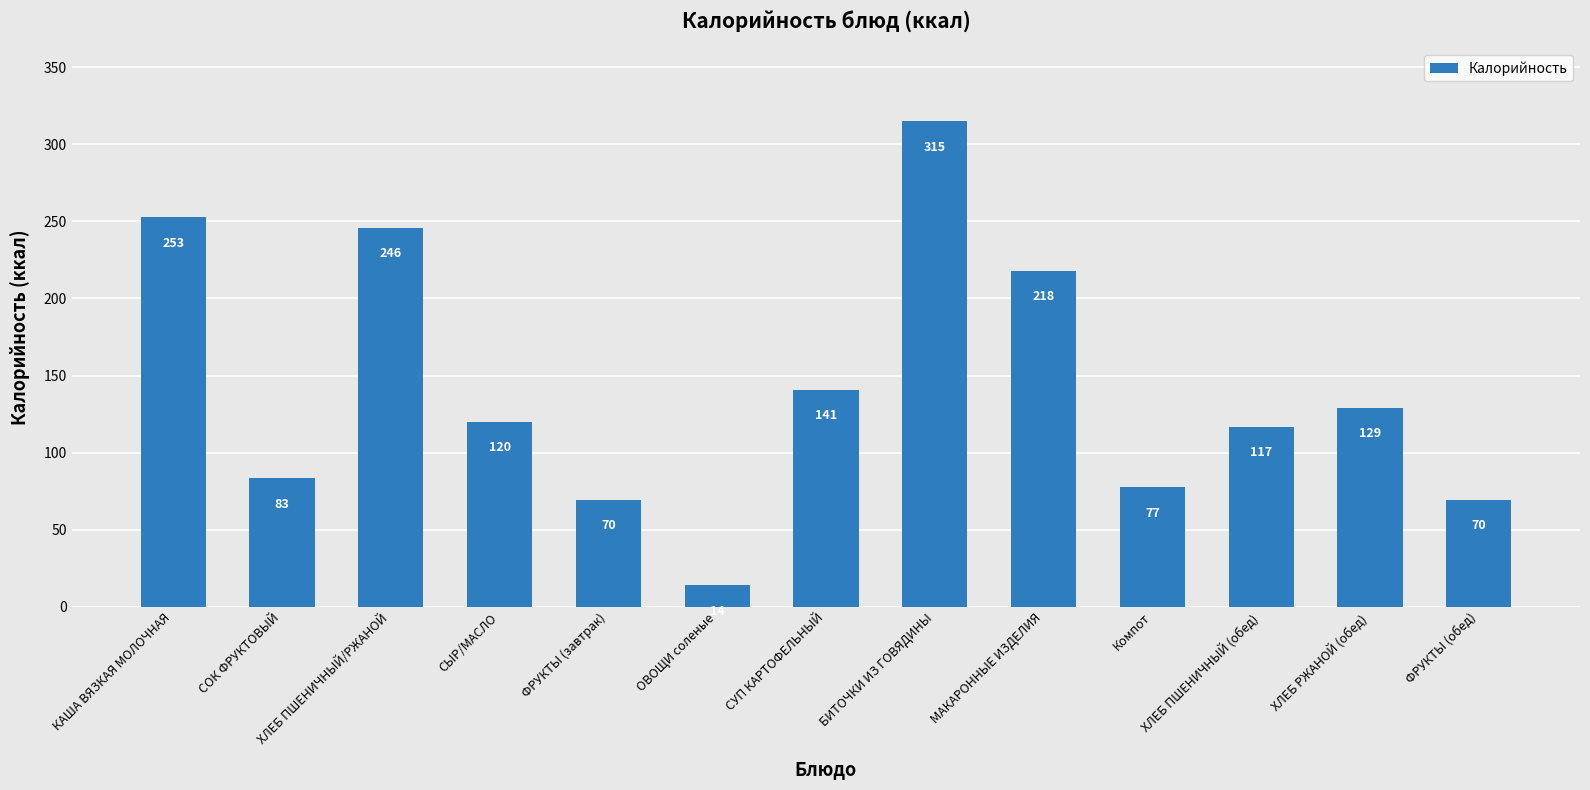

Is it true that the value at Компот is 77.4?

True